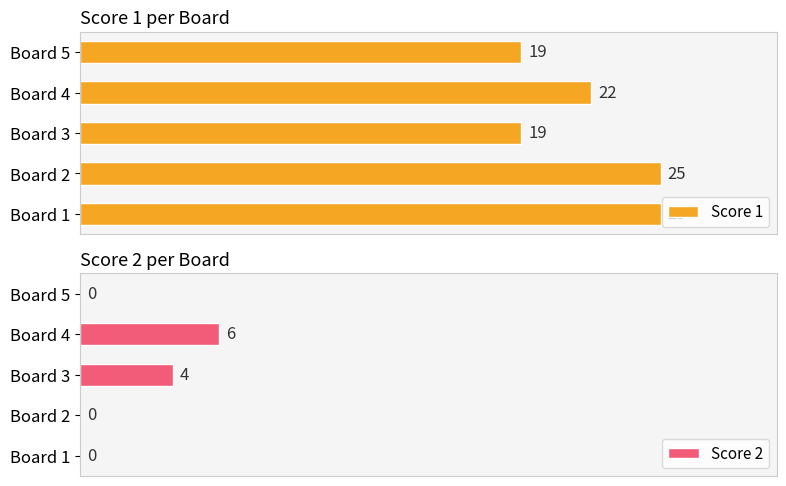

Where is Score 1 nearest to the value 22?

Board 4